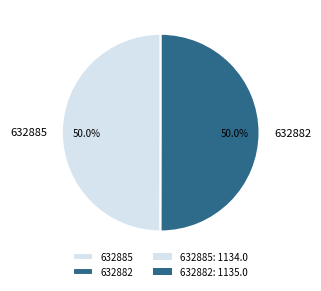

What is the ratio of the value at 632882 to the value at 632885?

1.0